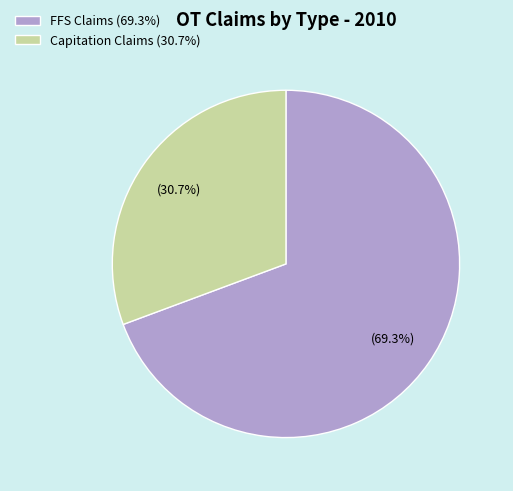

Which slice represents more than half of the pie?

FFS Claims (69.3%)